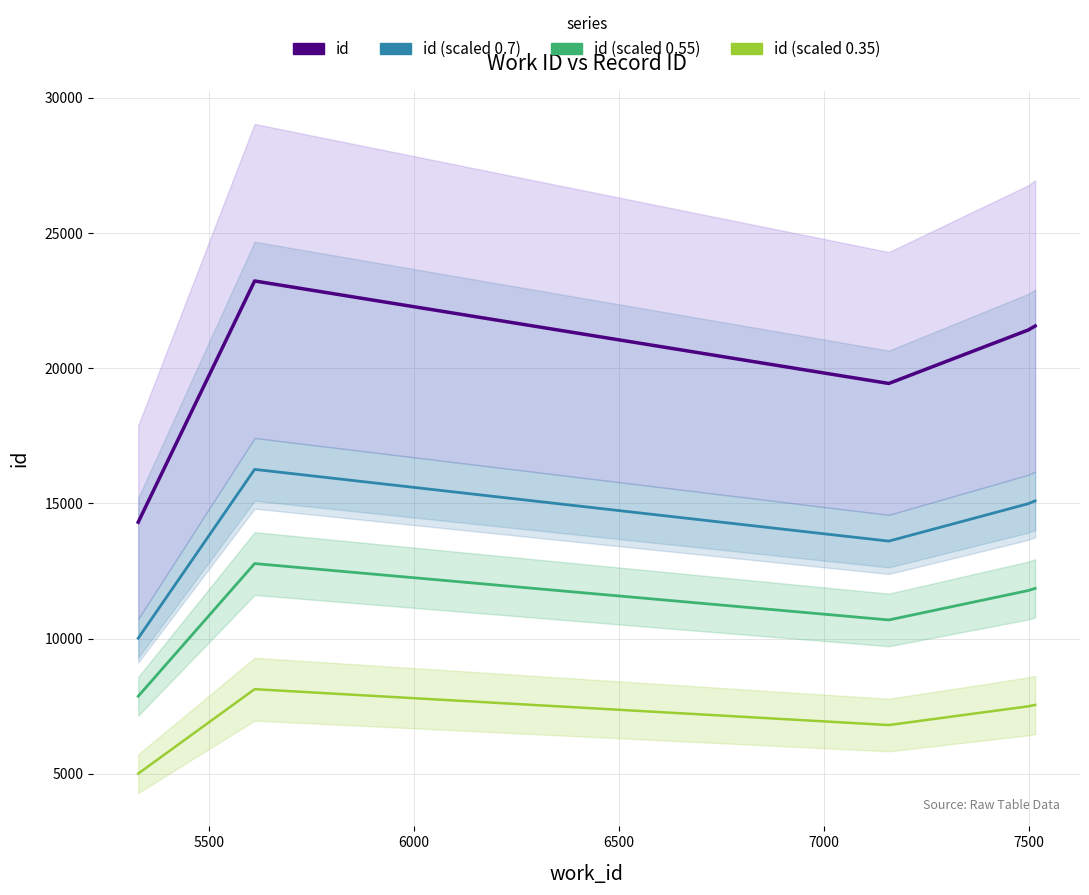

What is the total value across all series at 6500?

55663.4